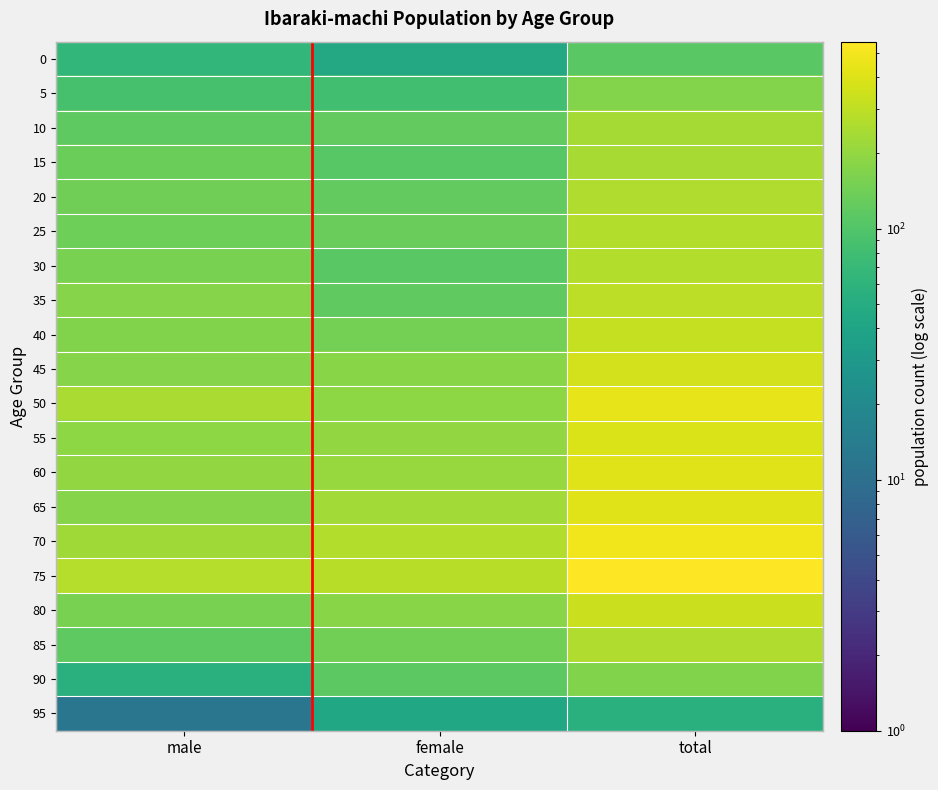

What is the difference between the highest and lowest values at male?

260